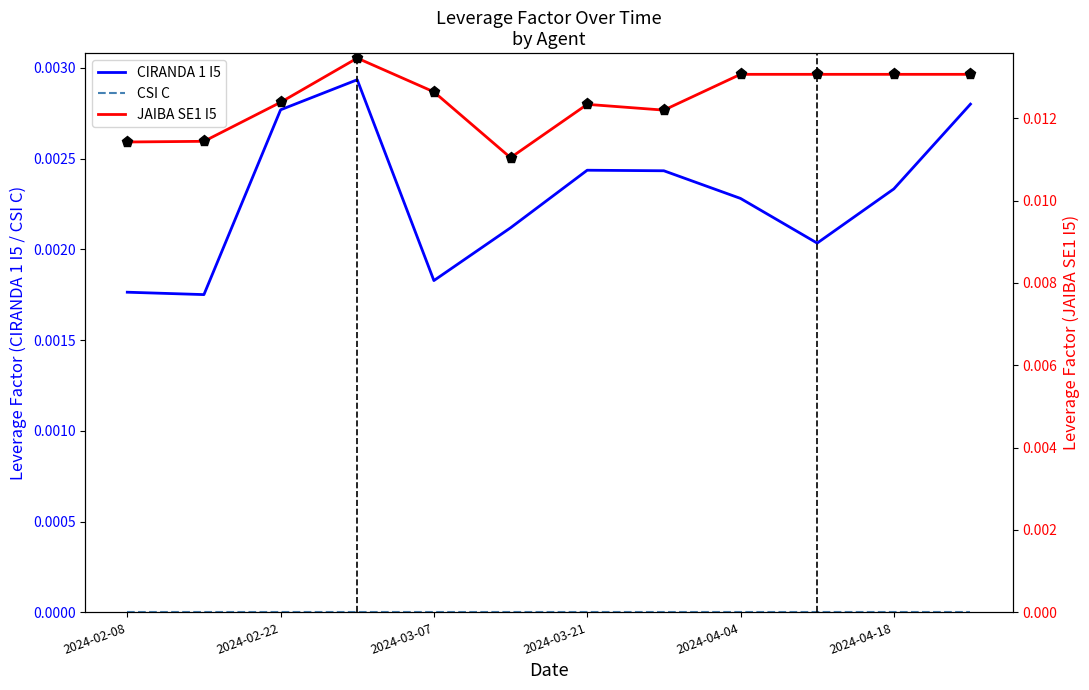

Does the chart have visible grid lines?

No